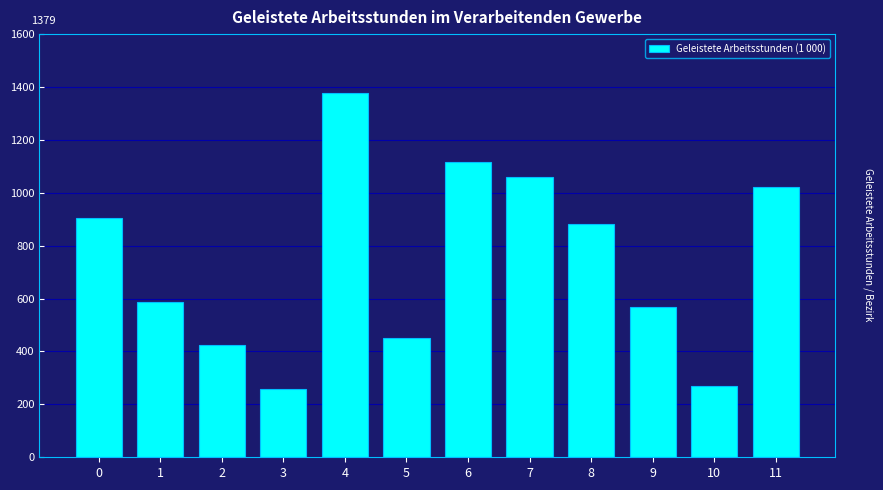

Reading right to left, list all the values displayed in this chart.

1021	270	568	883	1061	1117	452	1379	258	424	586	904